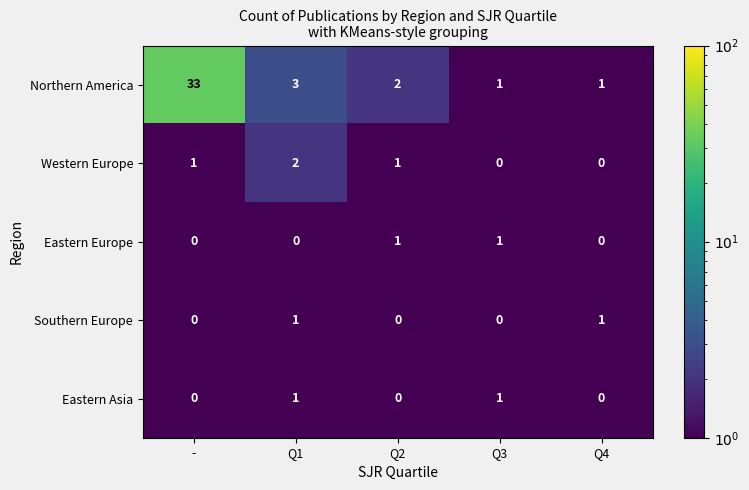

What is the sum of all Northern America values?

40